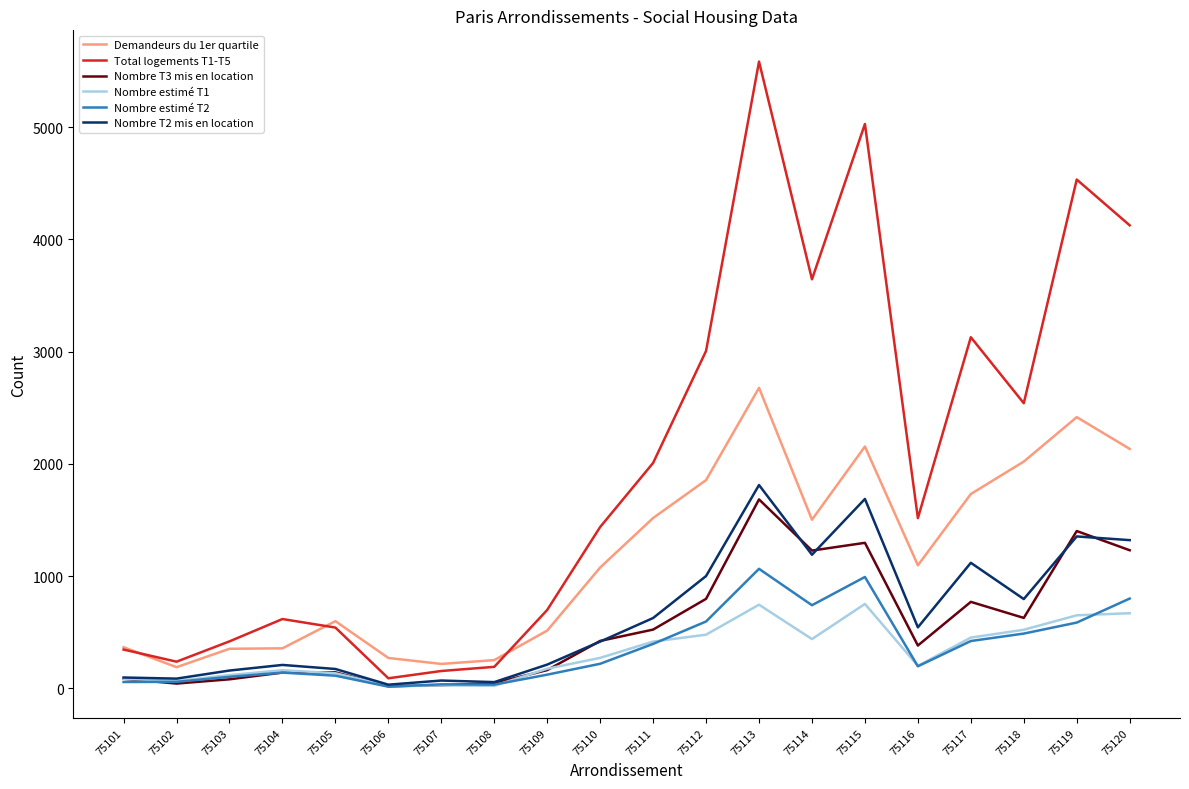

What is the total value across all series at 75107?

527.5